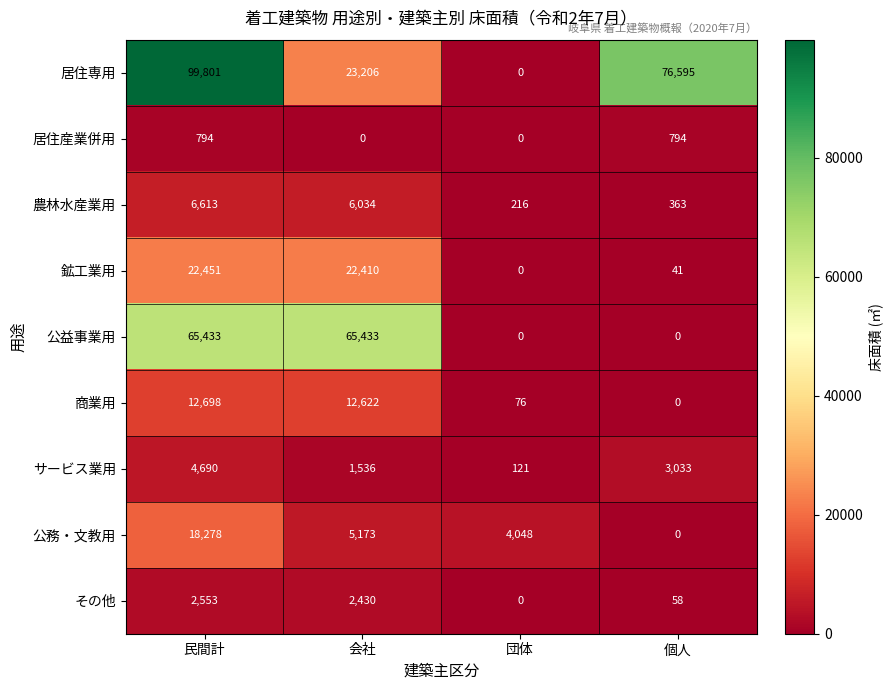

What is the difference between the highest and lowest values at 会社?

65433